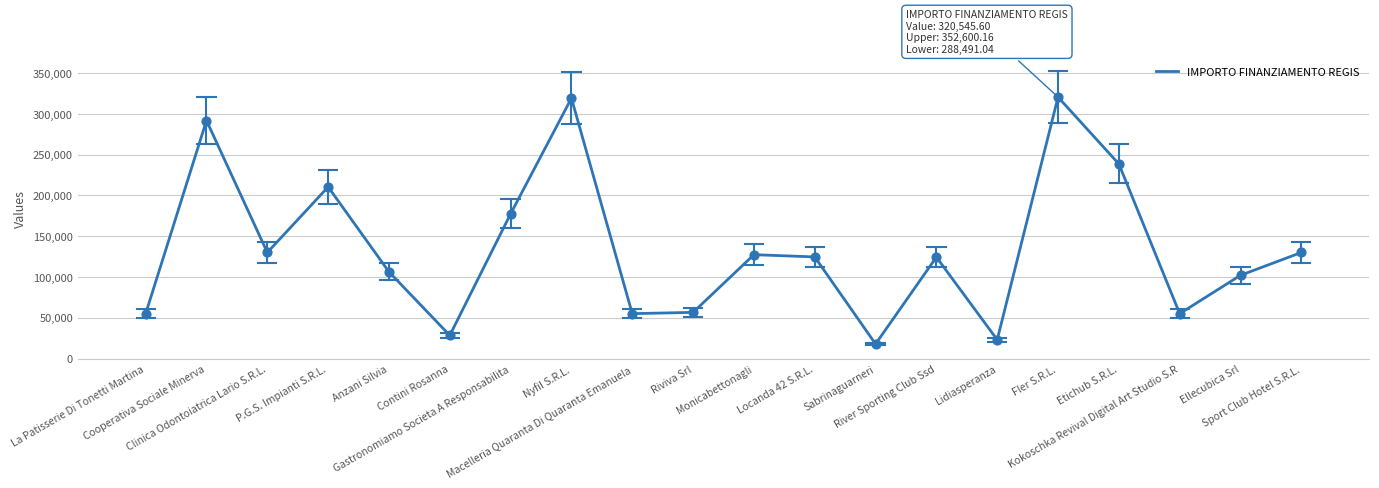

What is the change in value from Gastronomiamo Societa A Responsabilita to Ellecubica Srl?

-75352.0